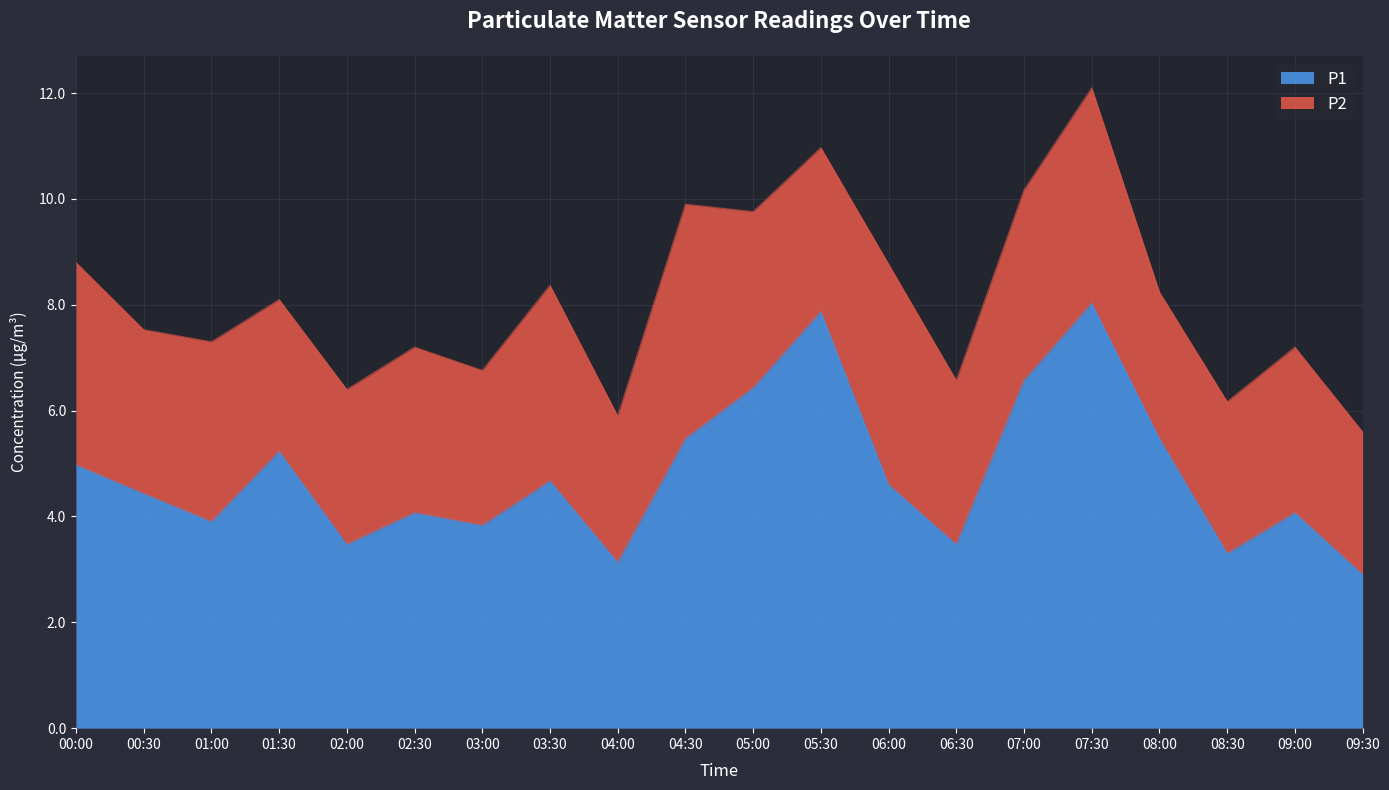

What is the greatest value displayed?

8.0